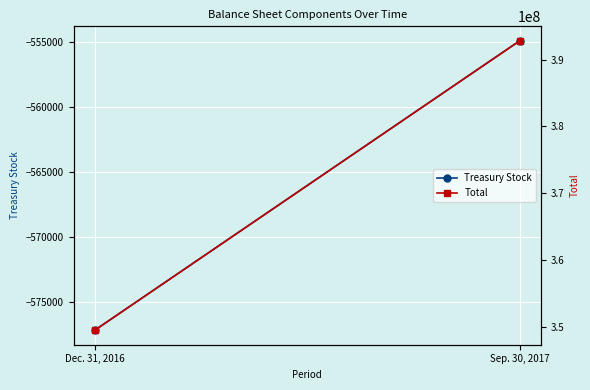

Rank the categories by Total value from lowest to highest.

Dec. 31, 2016, Sep. 30, 2017